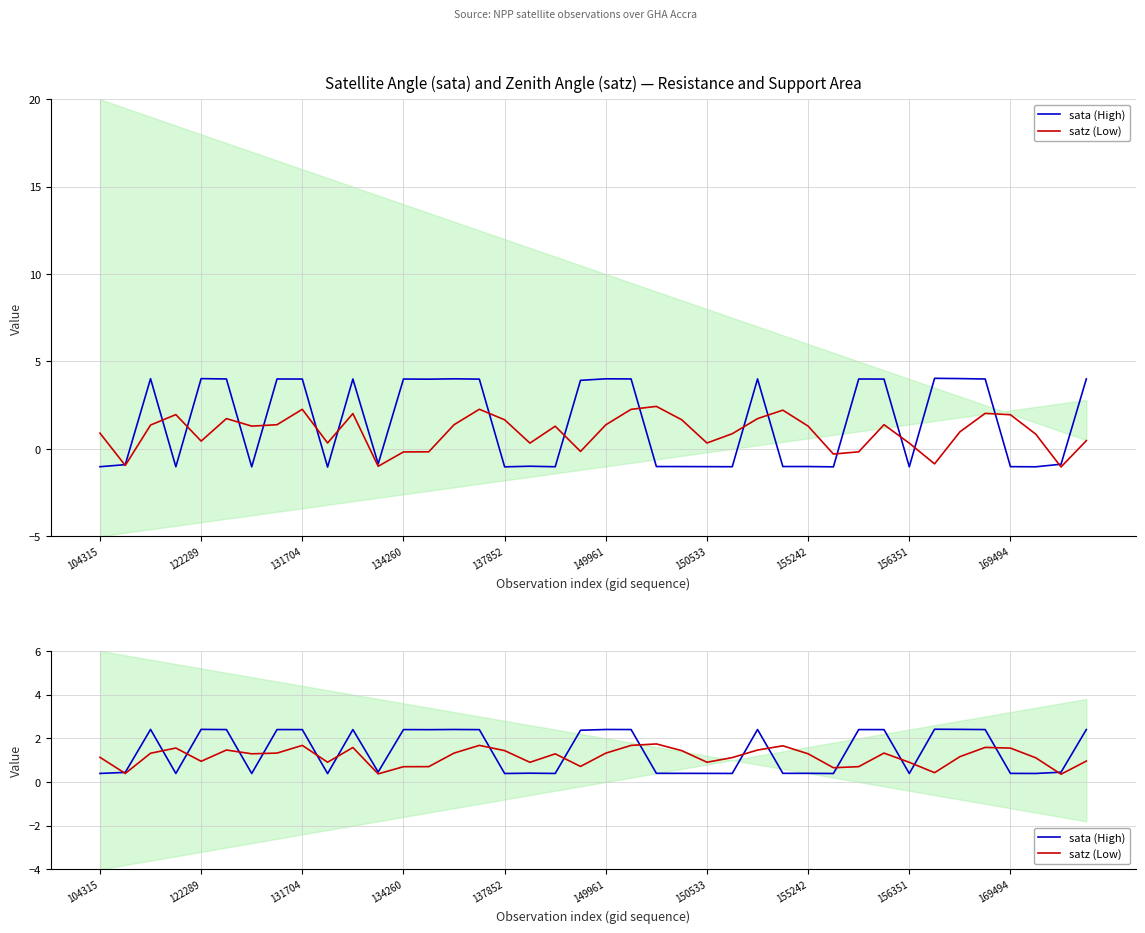

Is it true that sata (High) equals 2.4 at 131704?

True